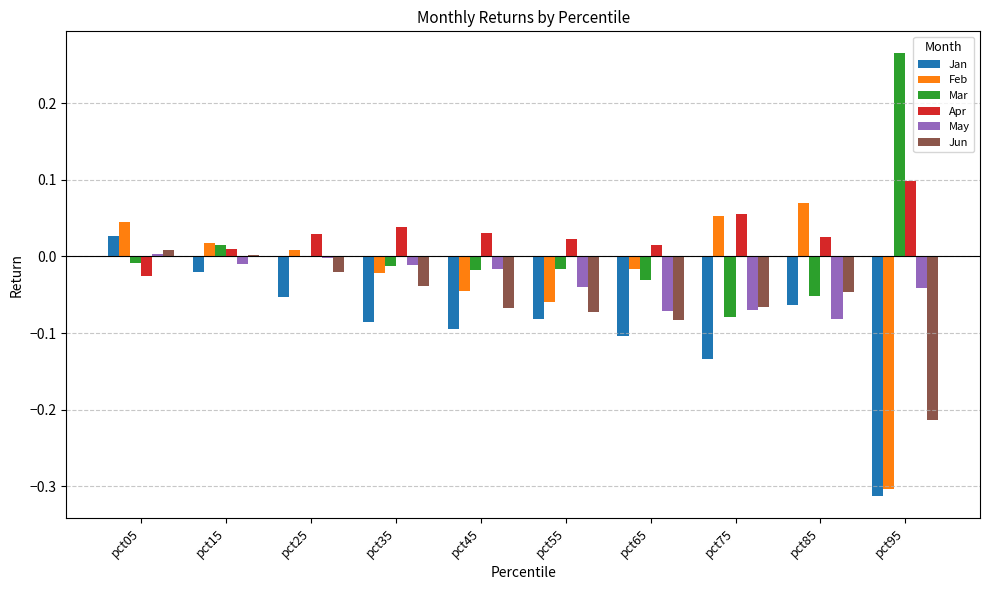

Are the bars grouped side by side (vs. stacked)?

Yes